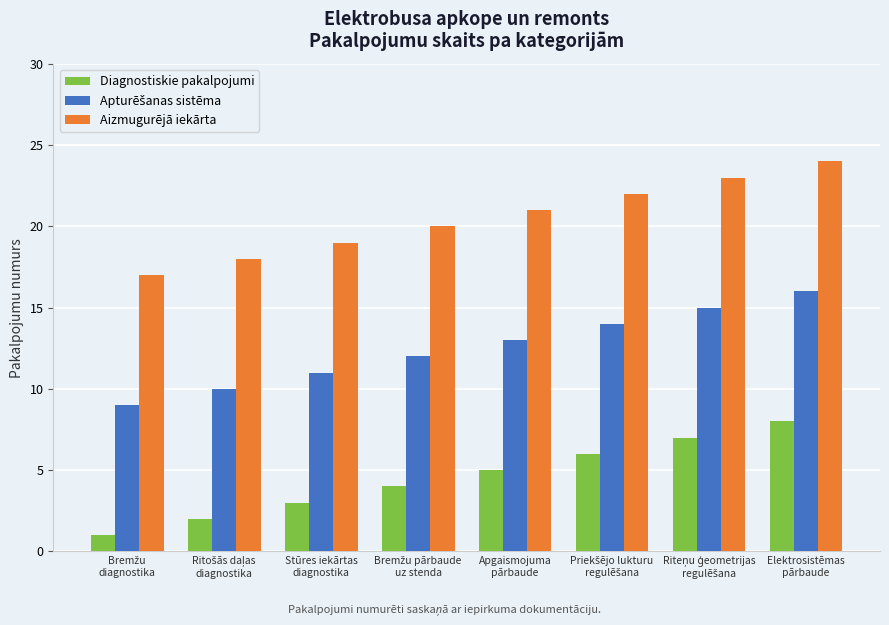

Which series has the largest total across all categories?

Aizmugurējā iekārta